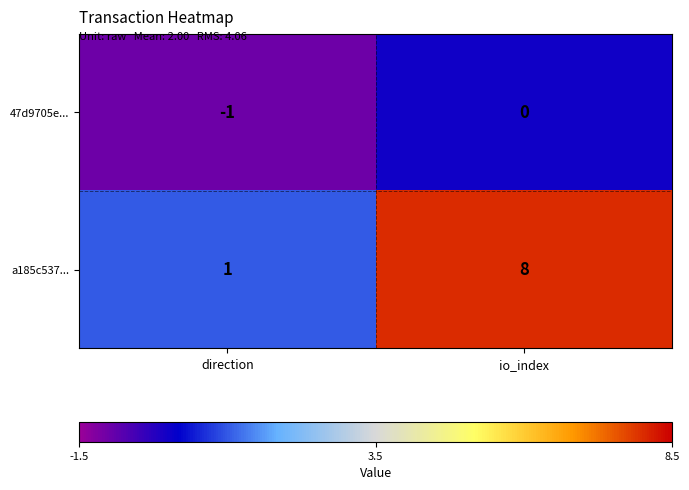

Reading left to right, transcribe all the data shown in this chart.

47d9705e...: -1	0
a185c537...: 1	8